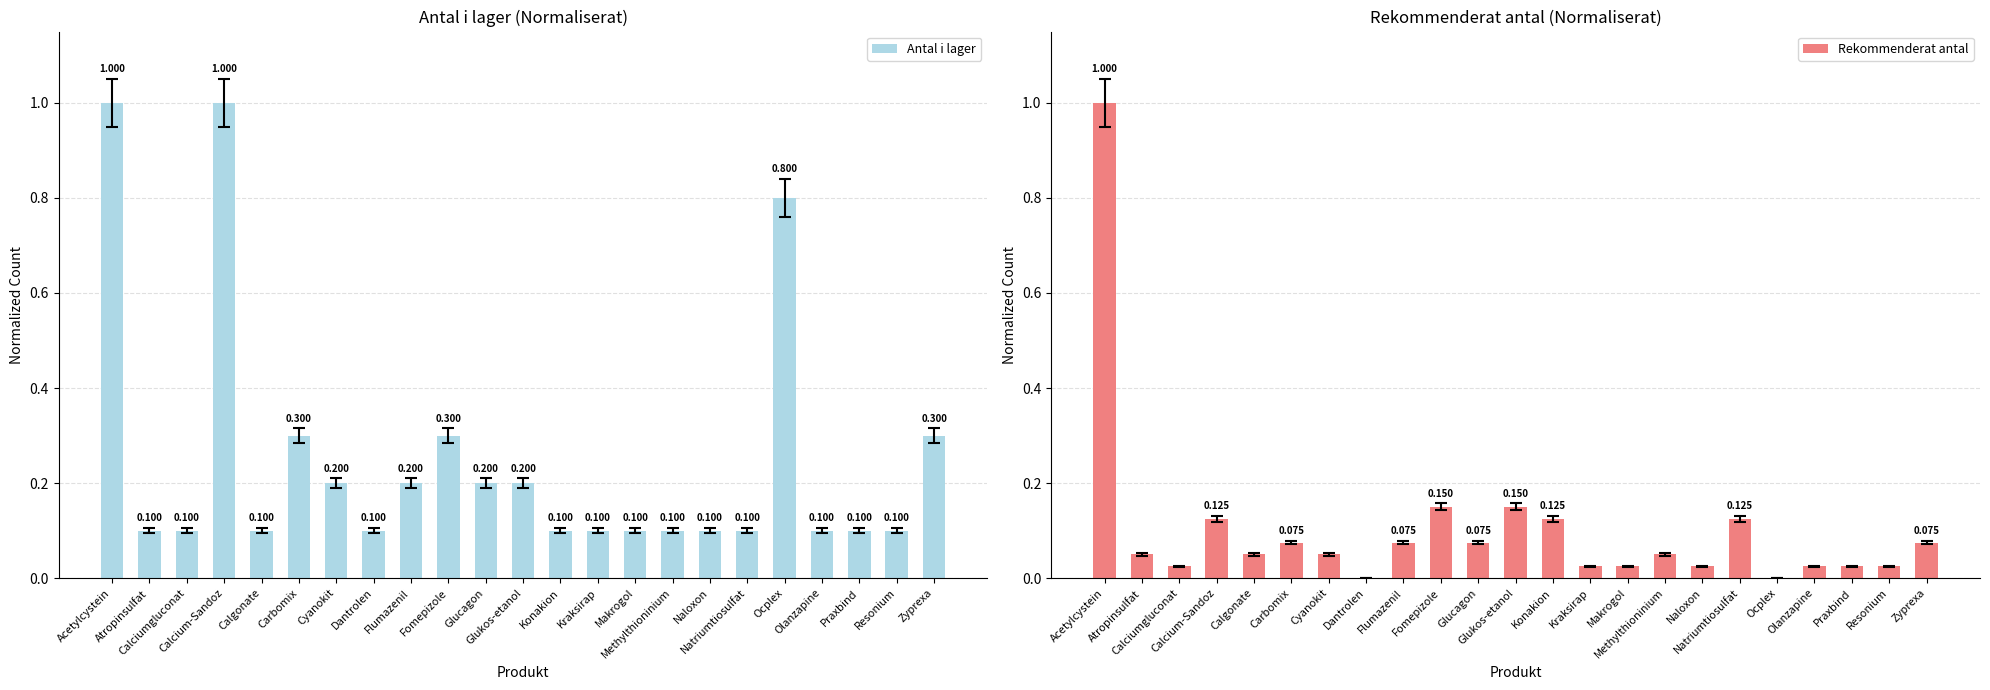

What is the difference between the second highest and second lowest values in the Rekommenderat antal series?

0.1